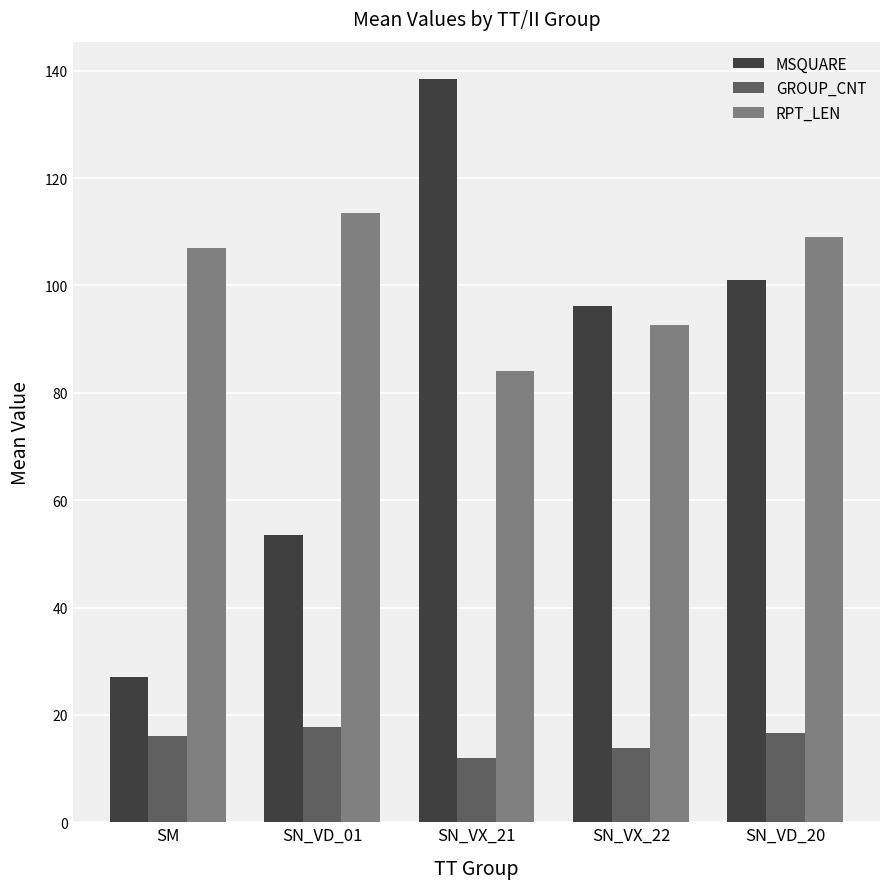

How many categories are shown in the chart?

5